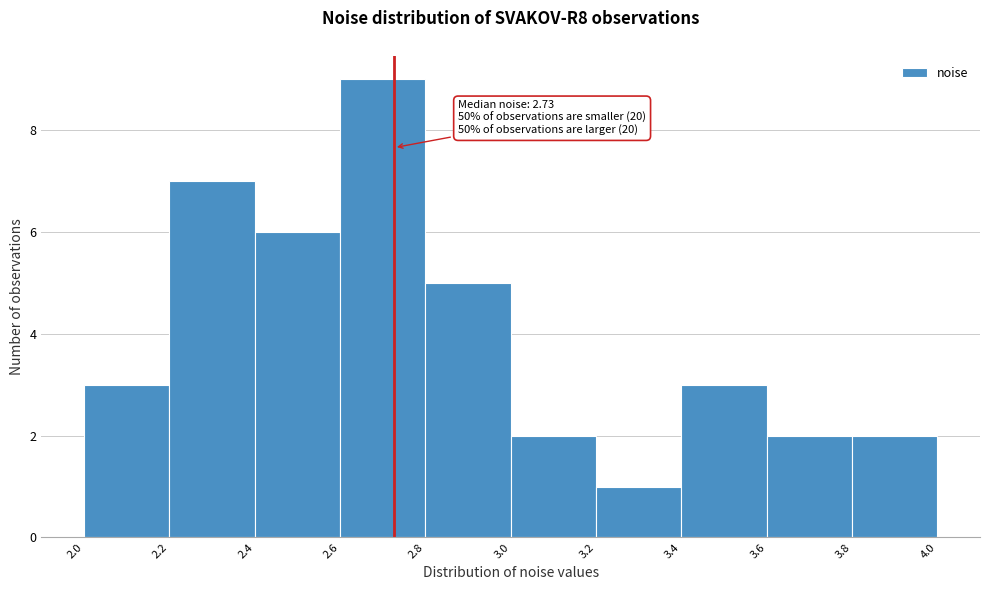

Over which range of the x-axis is the bar tallest?

2.6 to 2.8